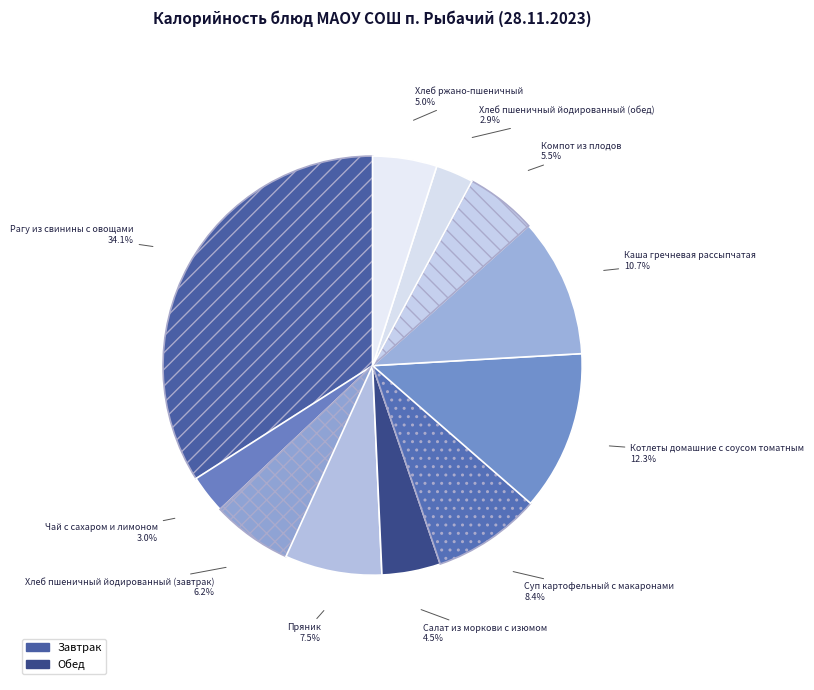

Between Компот из плодов and Рагу из свинины с овощами, which is larger?

Рагу из свинины с овощами